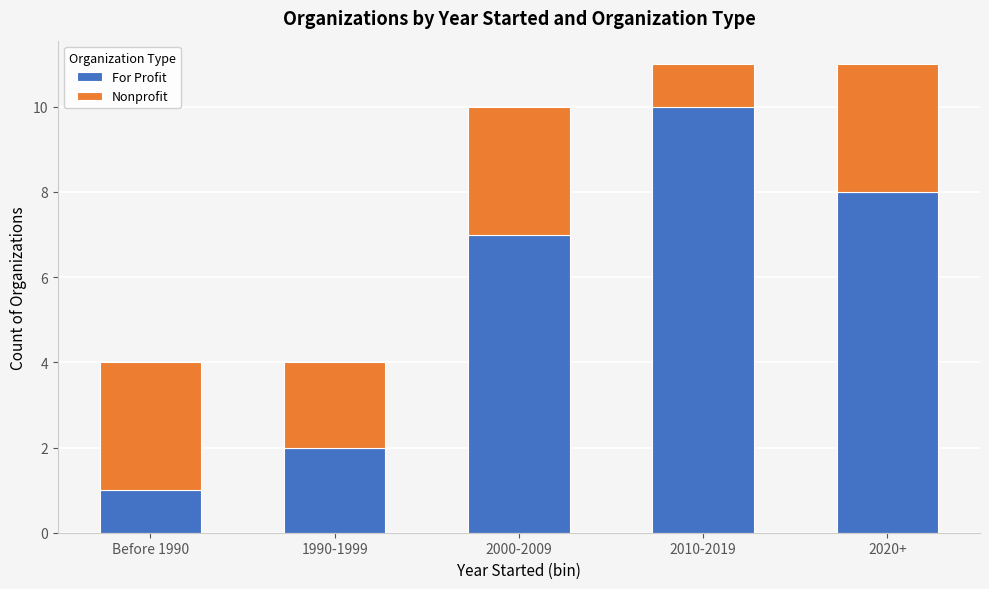

Where is For Profit nearest to the value 5?

2000-2009